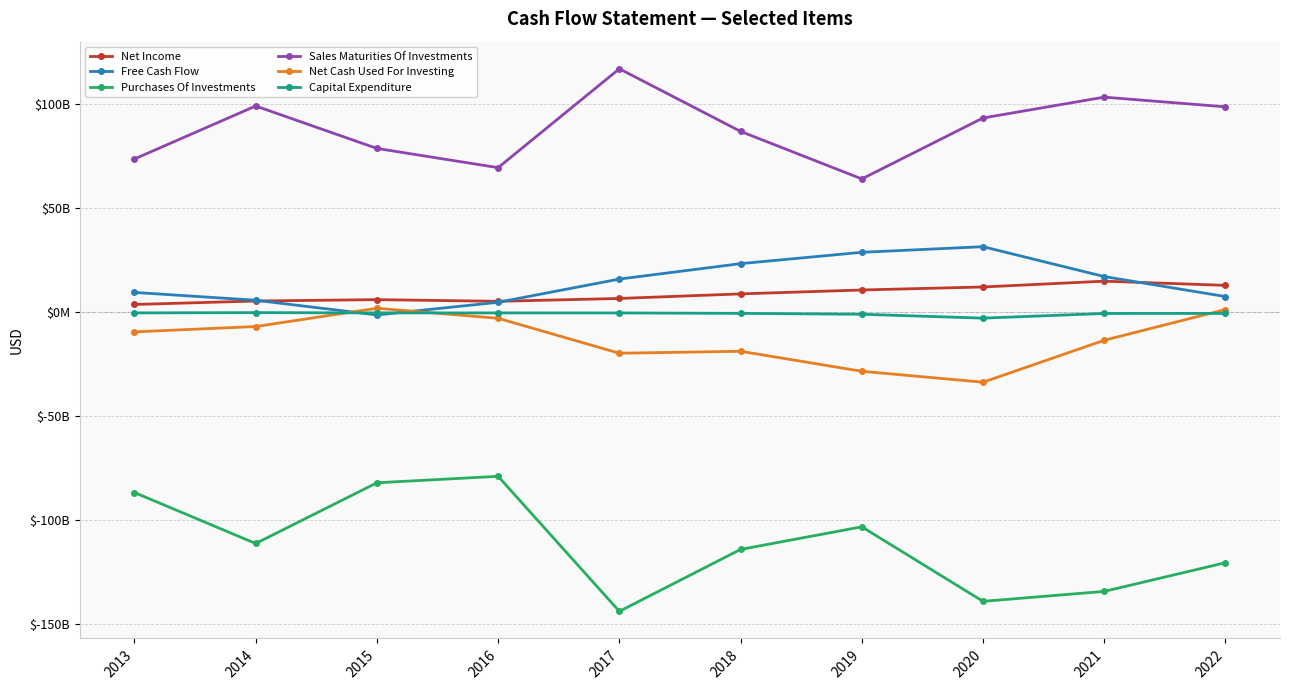

Between 2021 and 2018, which is larger?

2021